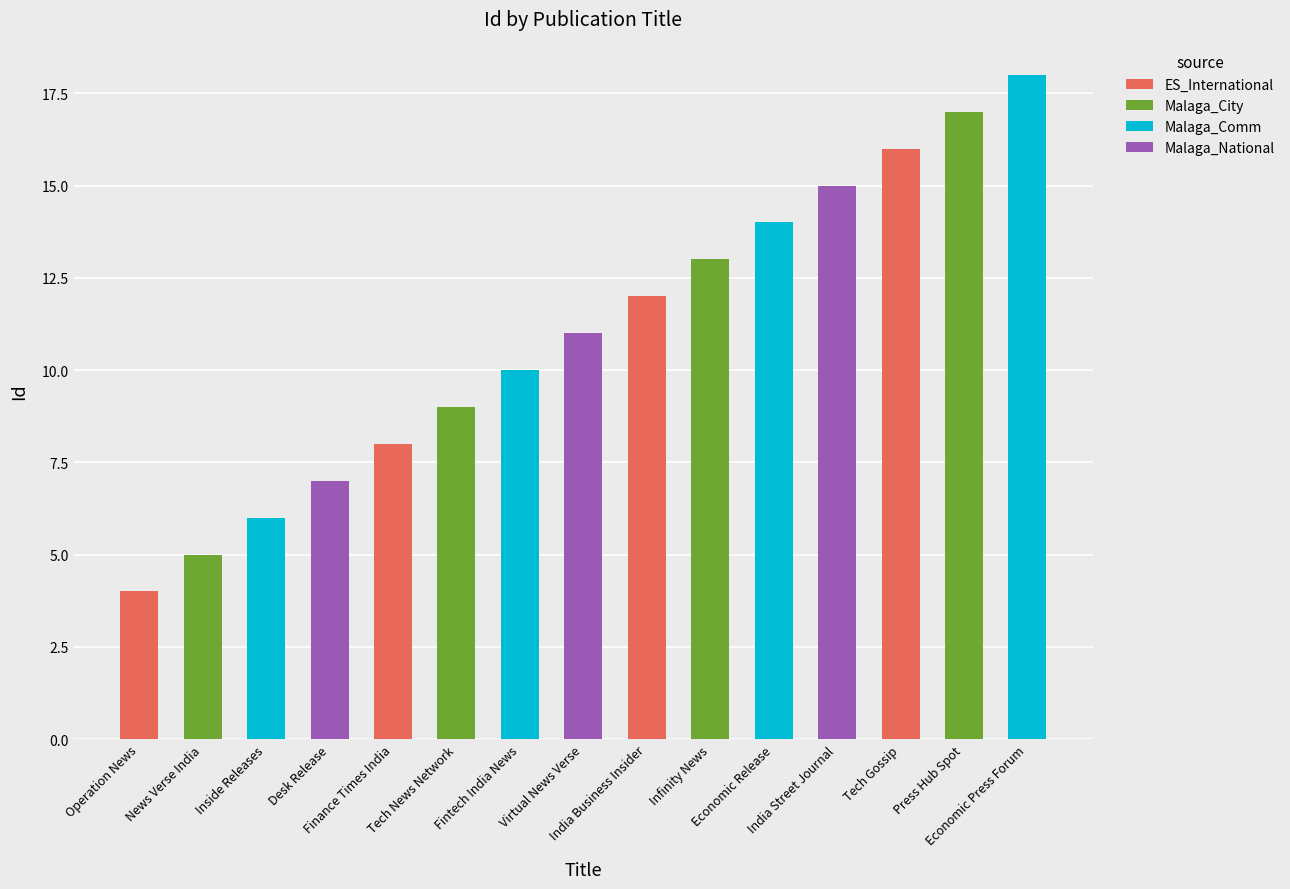

Is it true that the value at Fintech India News is 5?

False